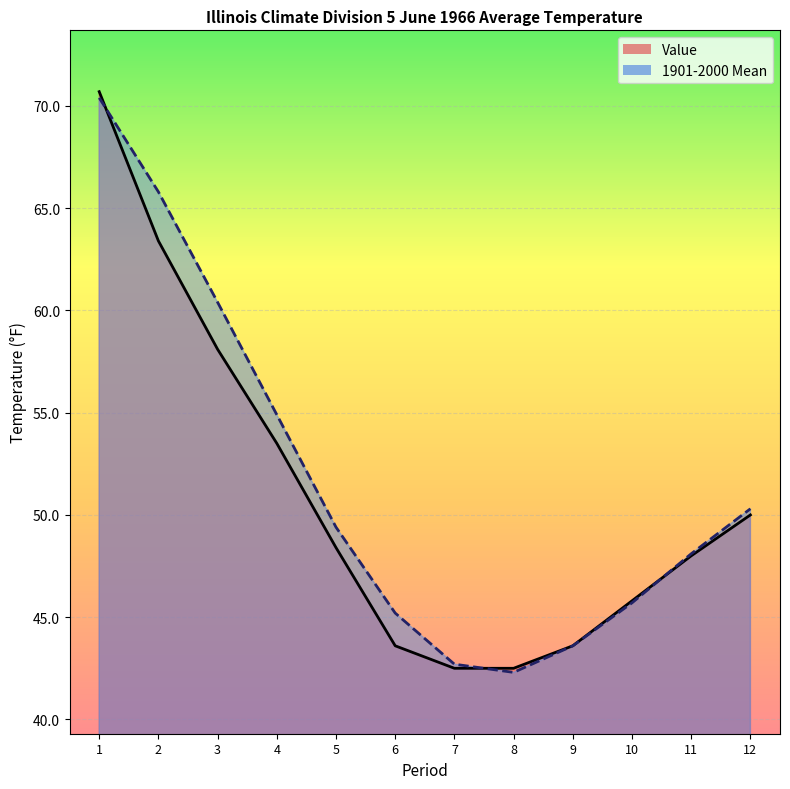

What is the difference between the second highest and minimum values in the Value series?

20.9